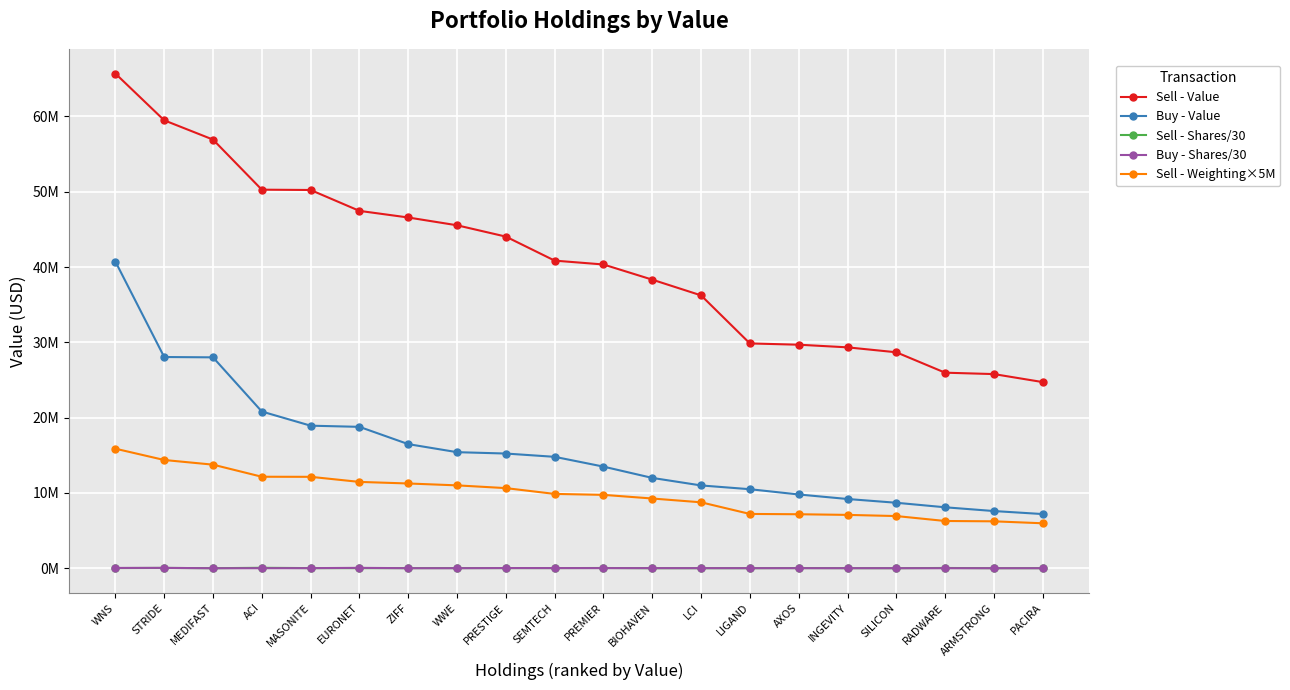

What are all the series names shown in the legend?

Sell - Value, Buy - Value, Sell - Shares/30, Buy - Shares/30, Sell - Weighting×5M